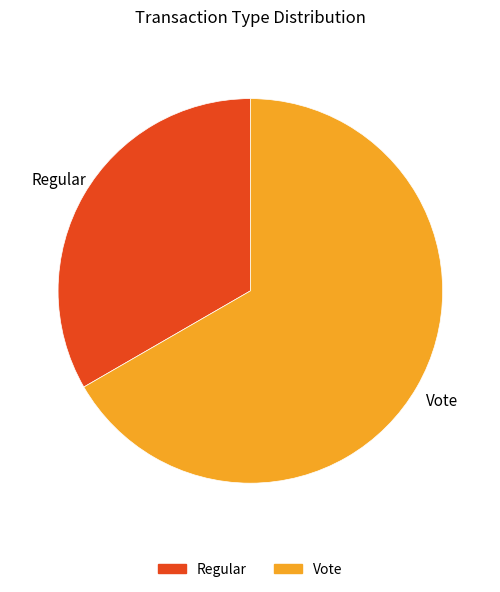

Between Regular and Vote, which is larger?

Vote